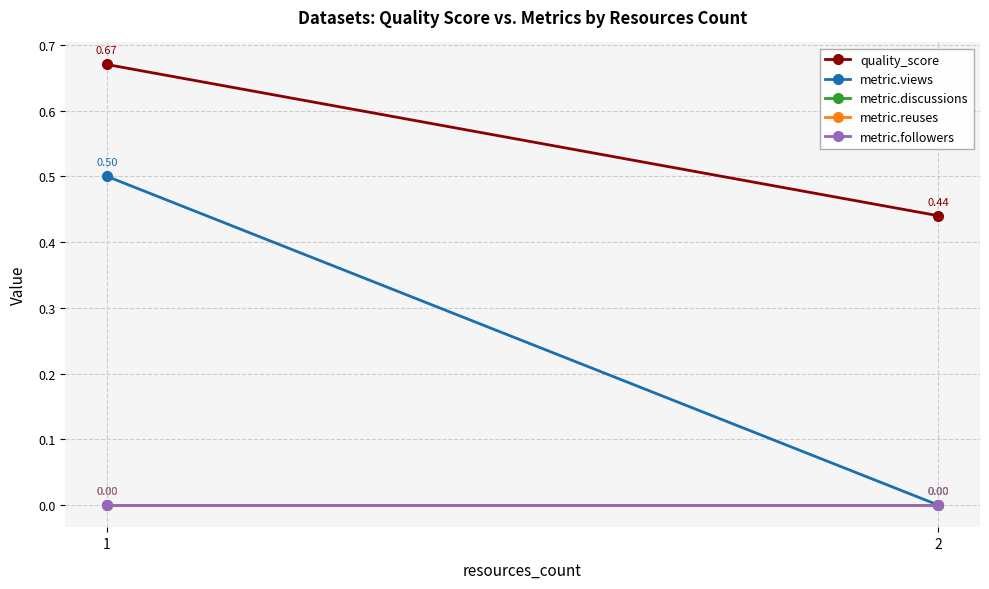

What is the total value across all series at 1?

1.2